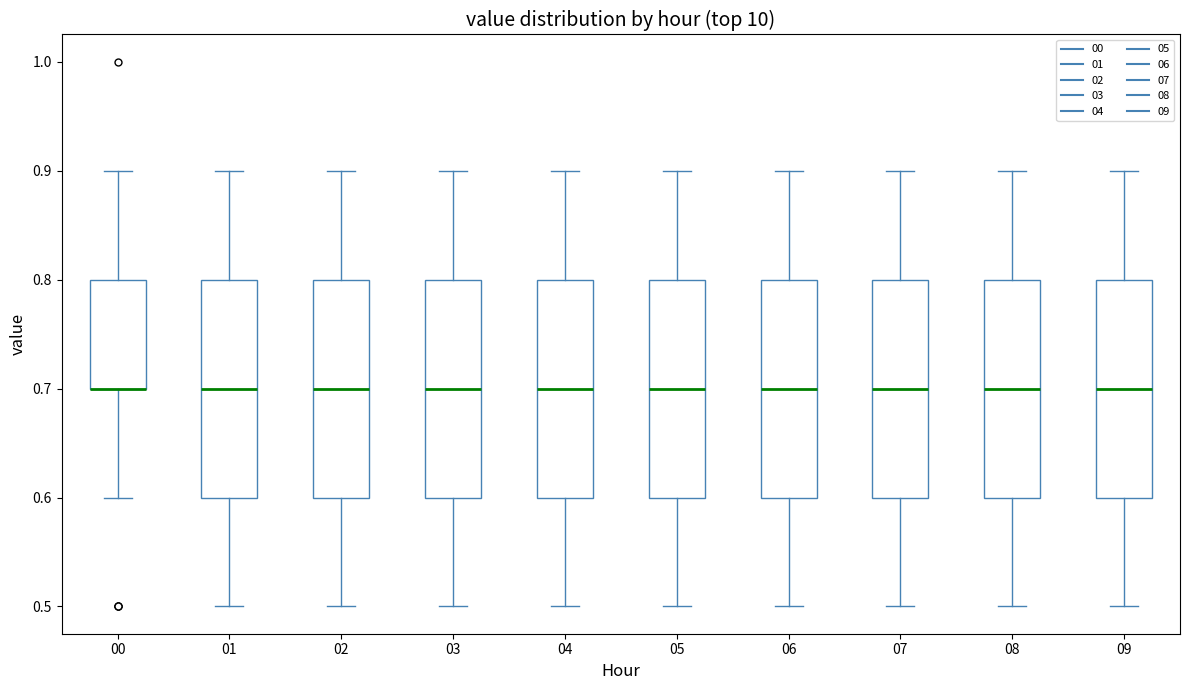

Reading left to right, transcribe this box plot: for each box, give where its median line is, the range the box spans, and where its two whiskers end, as read against the y-axis. The values are not printed on the chart, so give them approximately, as read against the axis.

00: median 0.7 (drawn on the box's lower edge), box 0.7 to 0.8, whiskers 0.6 to 0.9
01: median 0.7, box 0.6 to 0.8, whiskers 0.5 to 0.9
02: median 0.7, box 0.6 to 0.8, whiskers 0.5 to 0.9
03: median 0.7, box 0.6 to 0.8, whiskers 0.5 to 0.9
04: median 0.7, box 0.6 to 0.8, whiskers 0.5 to 0.9
05: median 0.7, box 0.6 to 0.8, whiskers 0.5 to 0.9
06: median 0.7, box 0.6 to 0.8, whiskers 0.5 to 0.9
07: median 0.7, box 0.6 to 0.8, whiskers 0.5 to 0.9
08: median 0.7, box 0.6 to 0.8, whiskers 0.5 to 0.9
09: median 0.7, box 0.6 to 0.8, whiskers 0.5 to 0.9